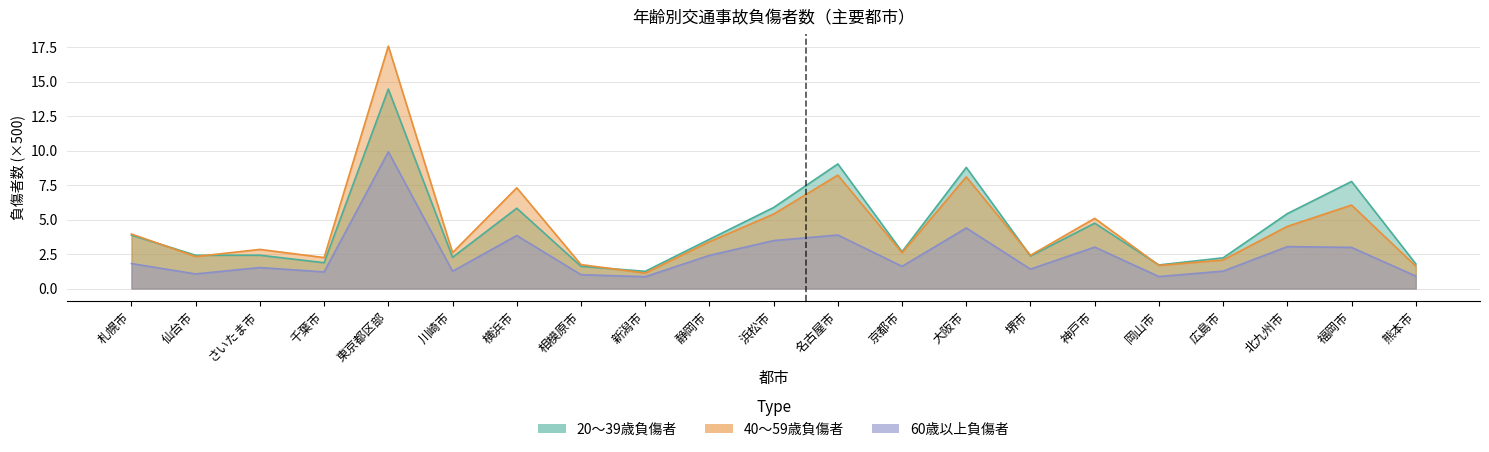

What position from the right is 横浜市?

15